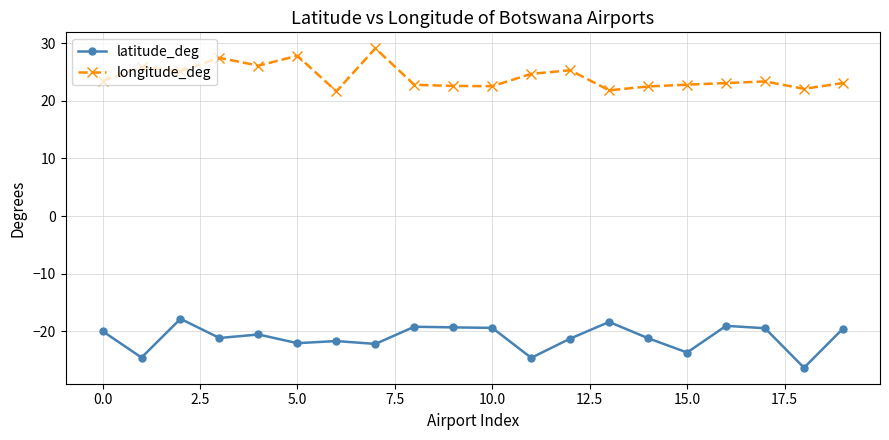

Rank the series by their maximum value, from highest to lowest.

longitude_deg, latitude_deg